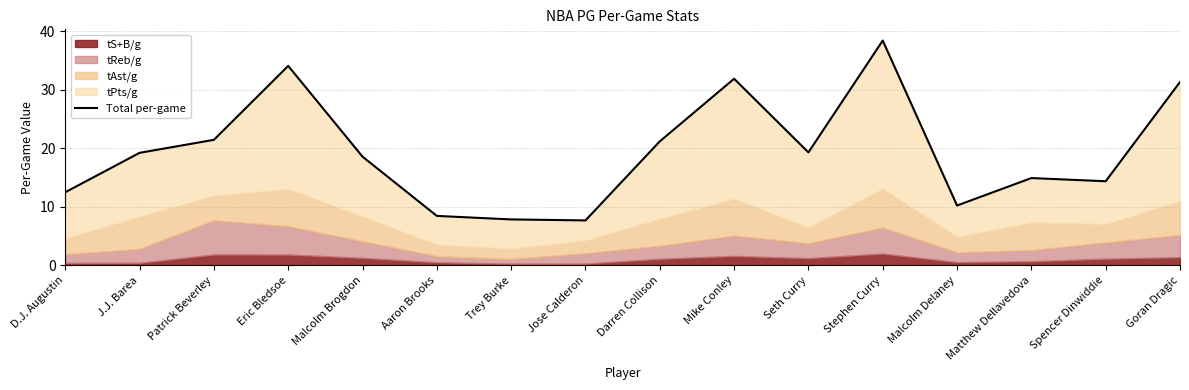

What is the ratio of the value at Jose Calderon to the value at Spencer Dinwiddie?

0.5